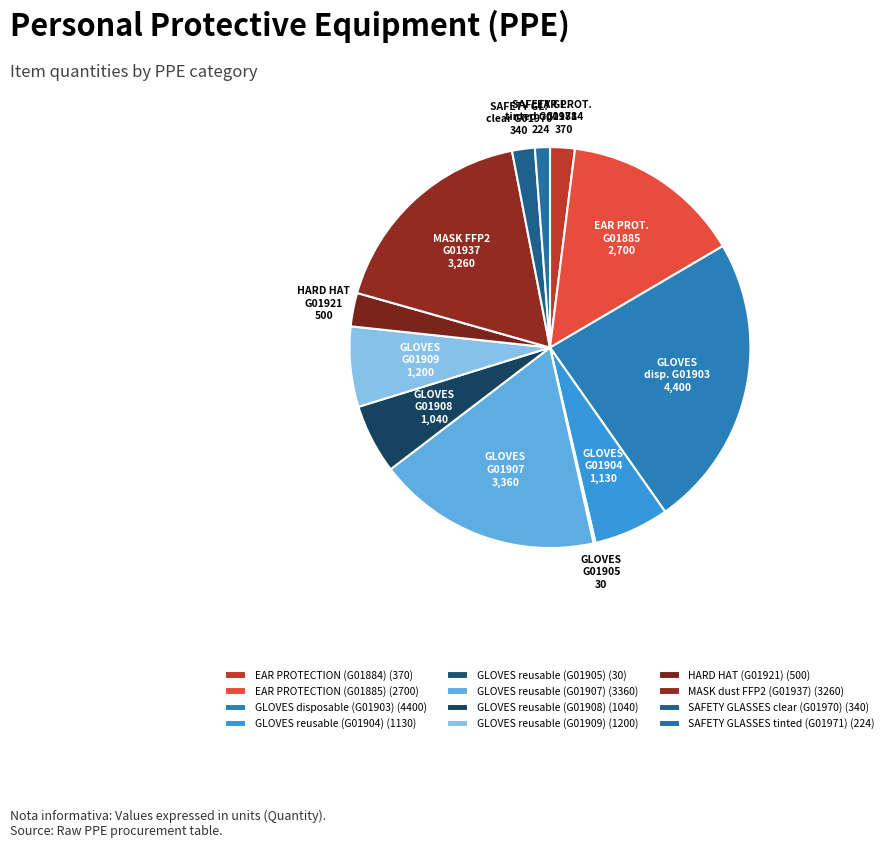

The HARD HAT (G01921) slice represents 3% of the pie. True or false?

True